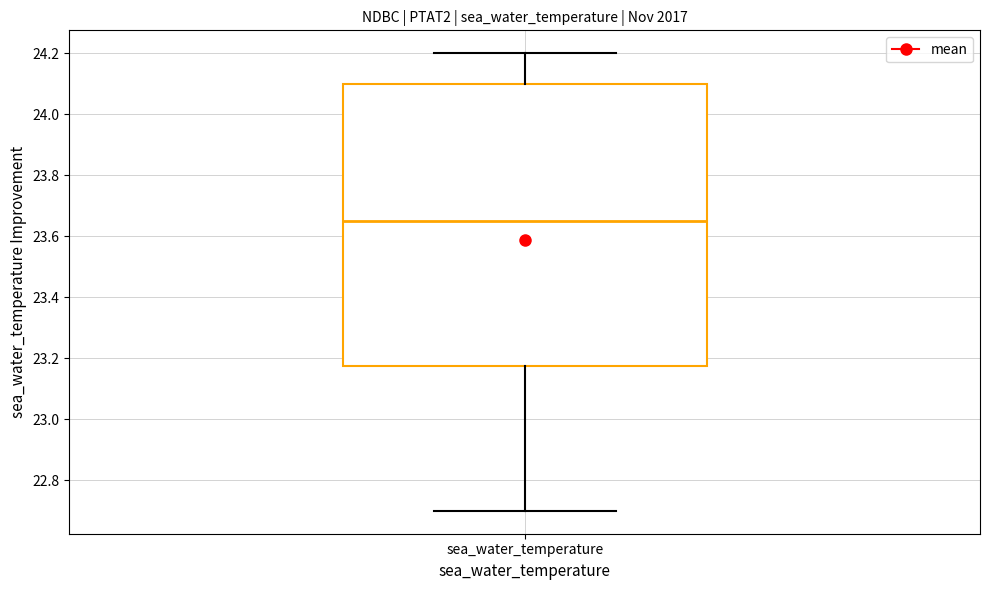

Read this box plot against the y-axis: the position of the median line, the range covered by the box, and the ends of both whiskers. The values are not printed on the chart, so give them approximately, as read against the axis.

median 23.66, box 23.18 to 24.10, whiskers 22.70 to 24.20